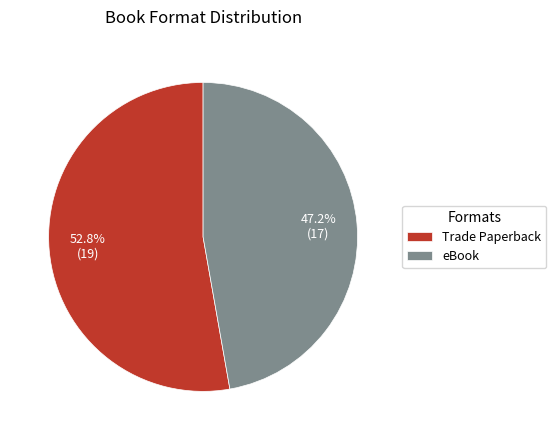

How many segments does this pie chart have?

2